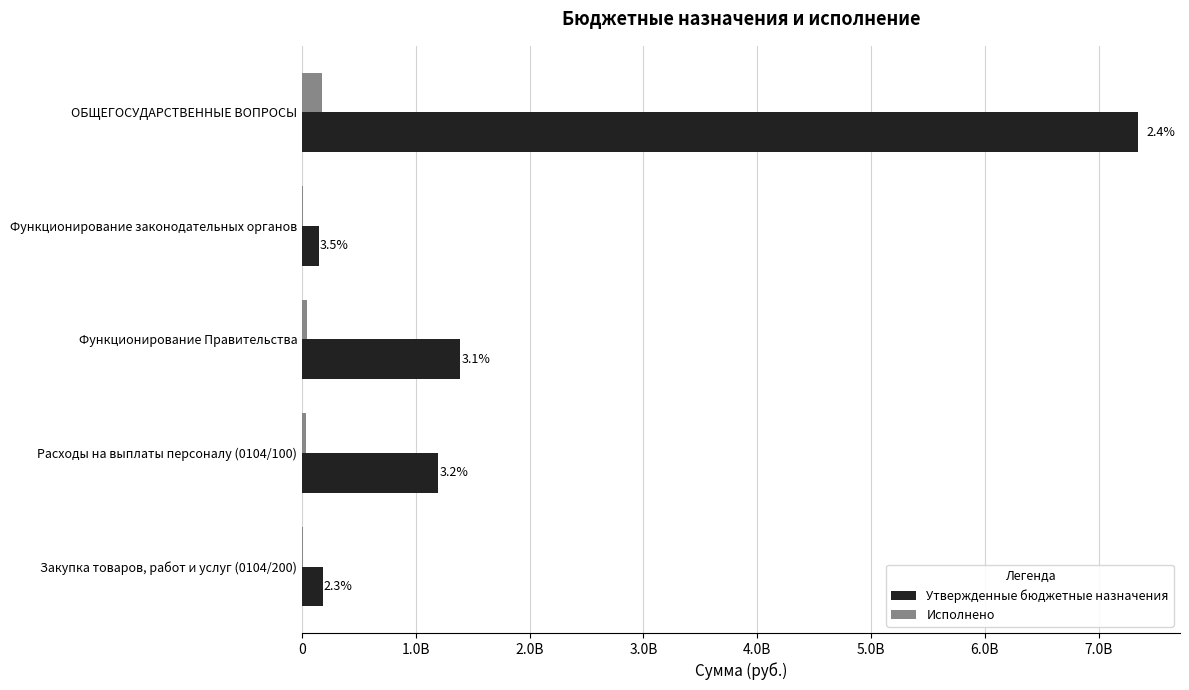

What is the difference between the second highest and minimum values in the Исполнено series?

39107712.0